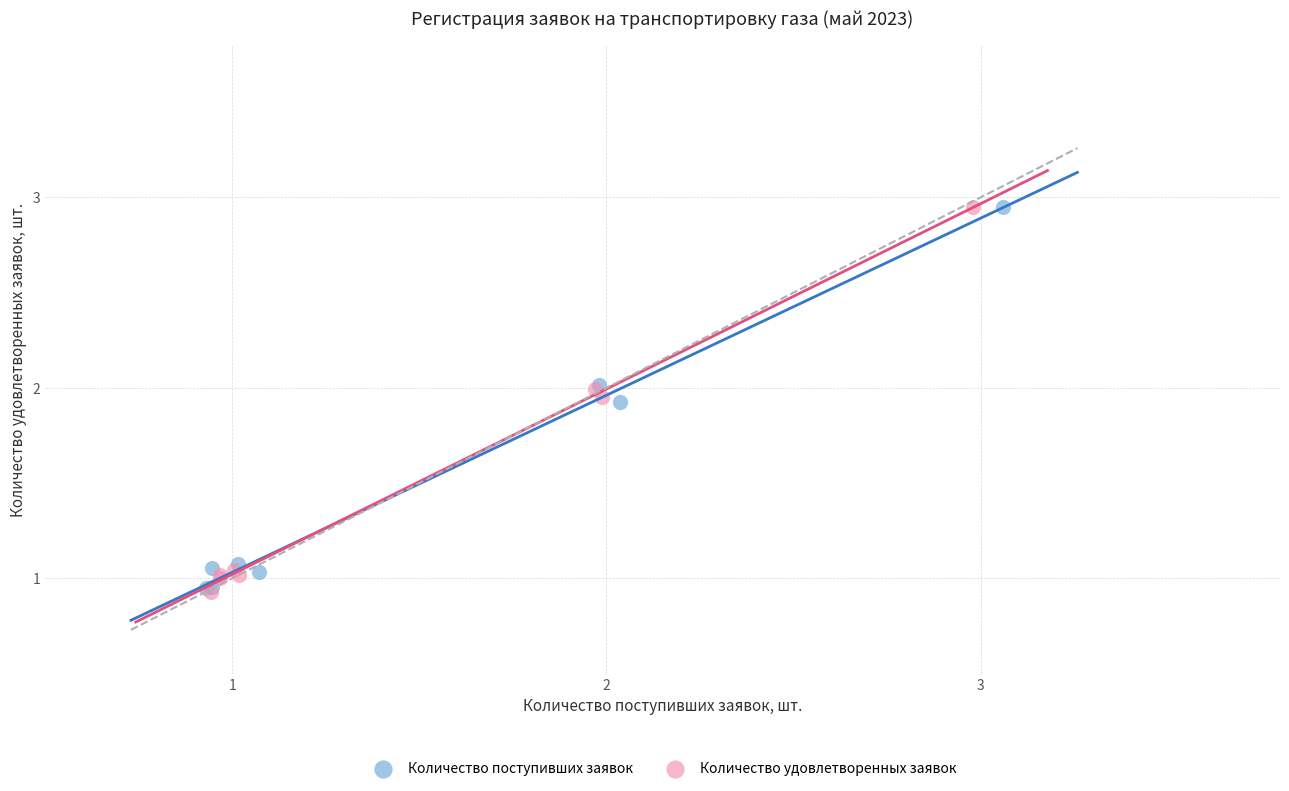

What are all the series names shown in the legend?

Количество поступивших заявок, Количество удовлетворенных заявок